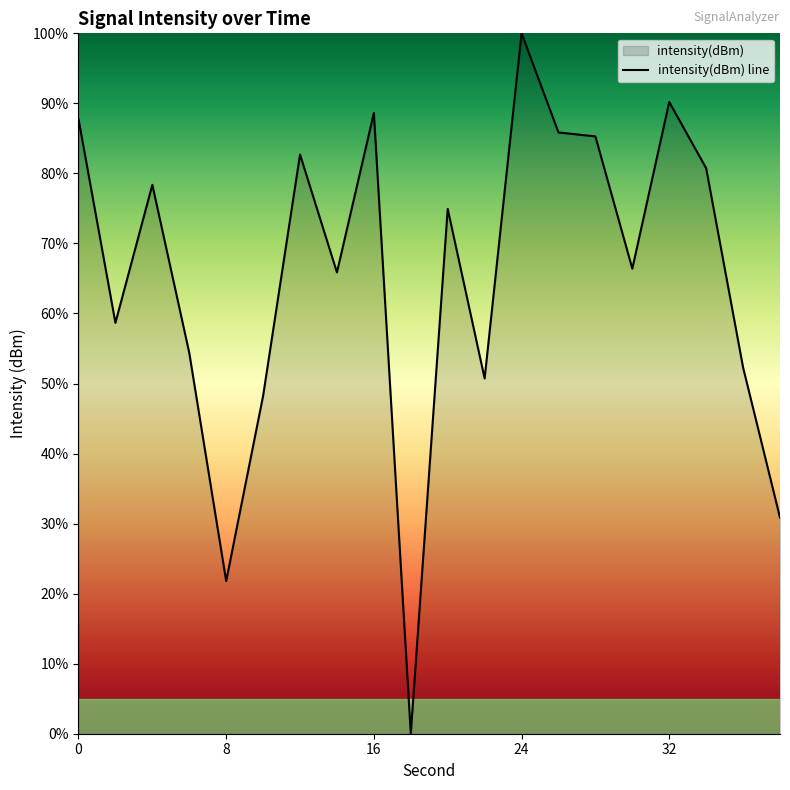

Read the value at 32.

90.2